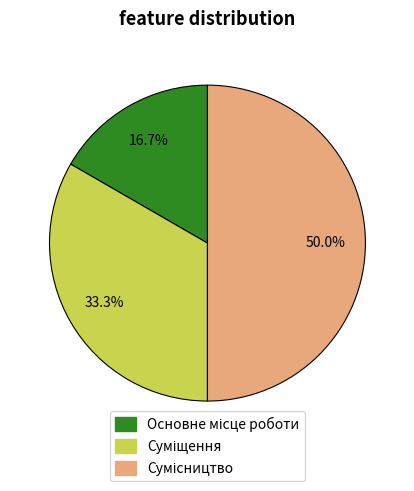

Rank the categories by value from lowest to highest.

Основне місце роботи, Суміщення, Сумісництво